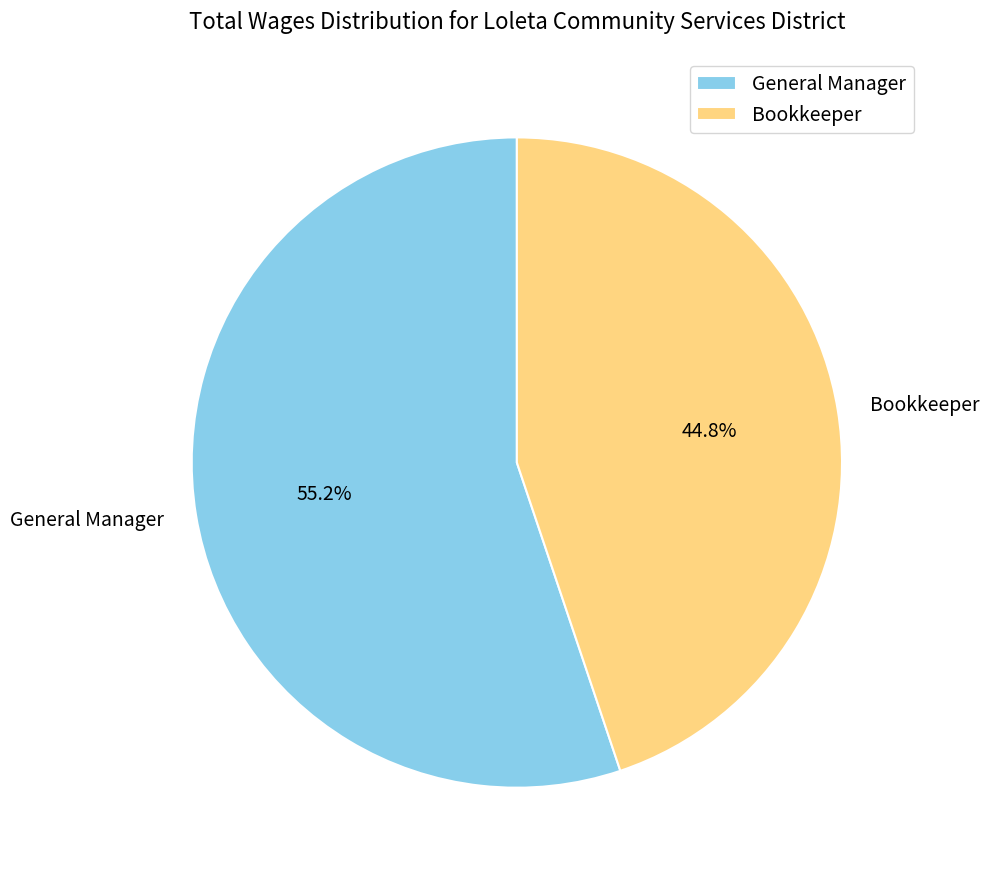

Combined, do Bookkeeper and General Manager account for over 50%?

Yes